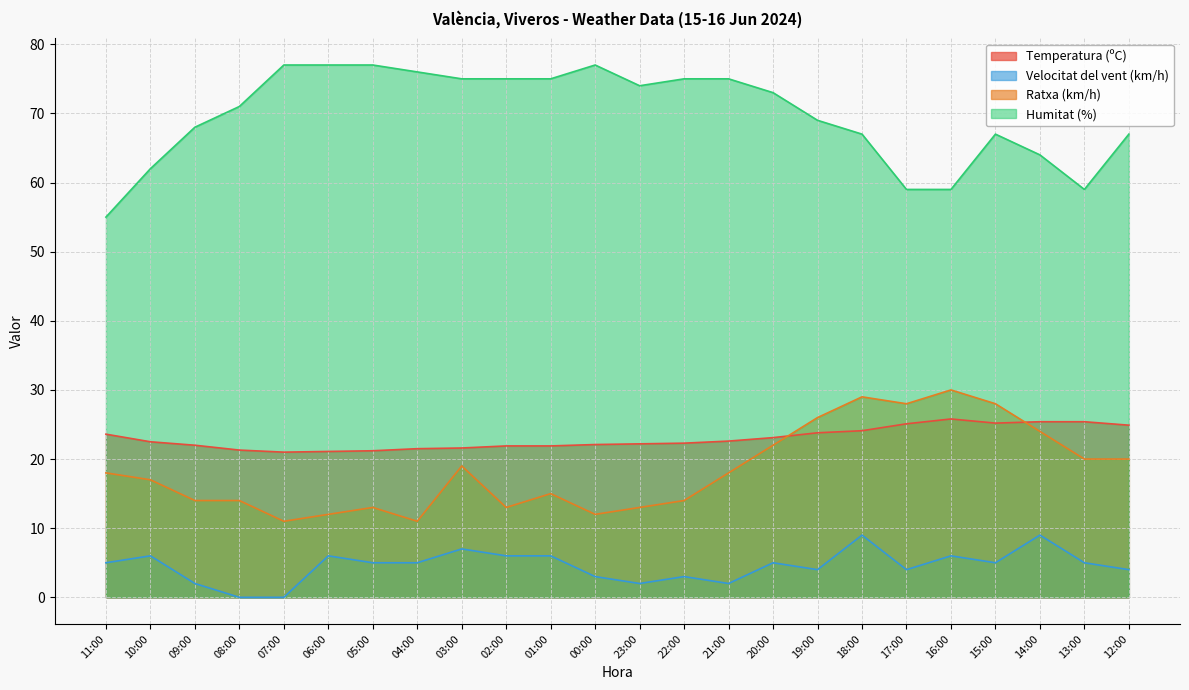

Which label corresponds to the smallest value in the chart?

08:00